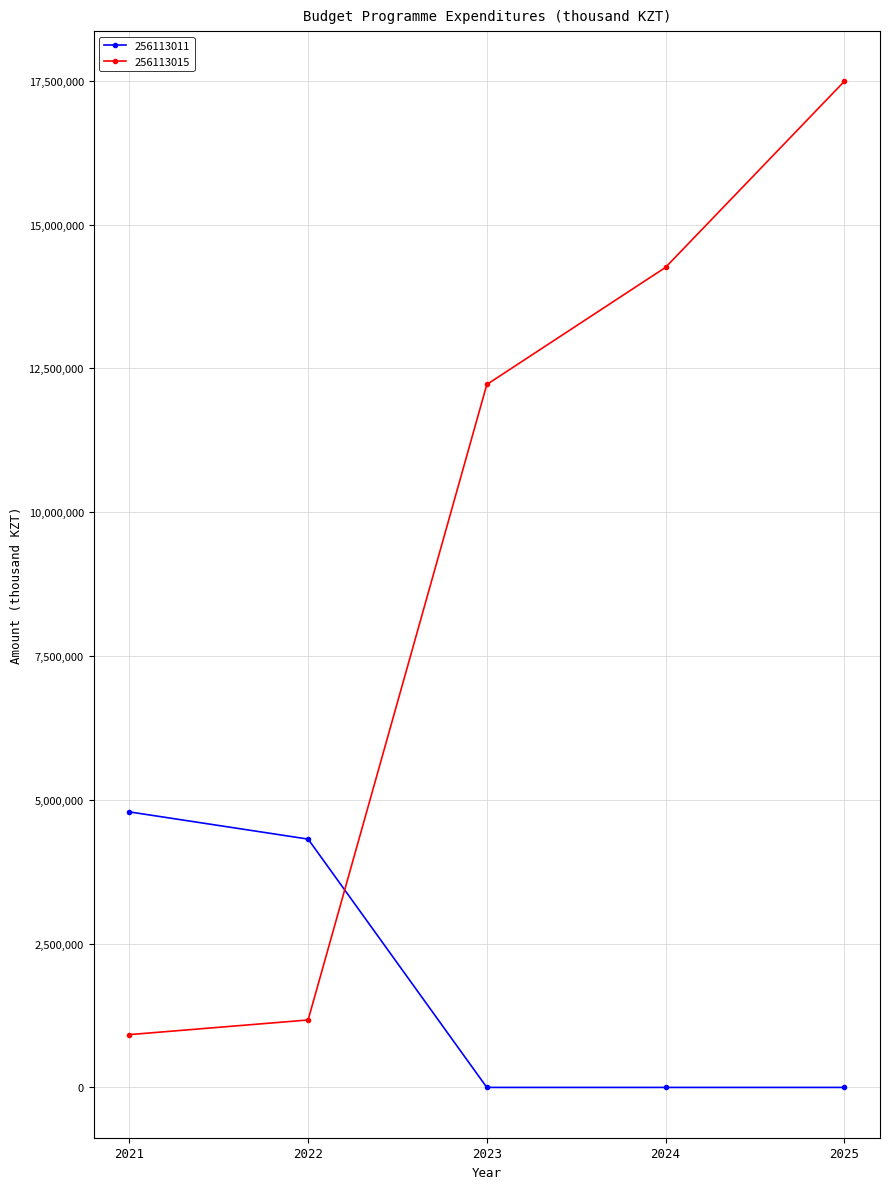

Is the value of 256113011 at 2024 greater than the value of 256113015 at 2023?

No